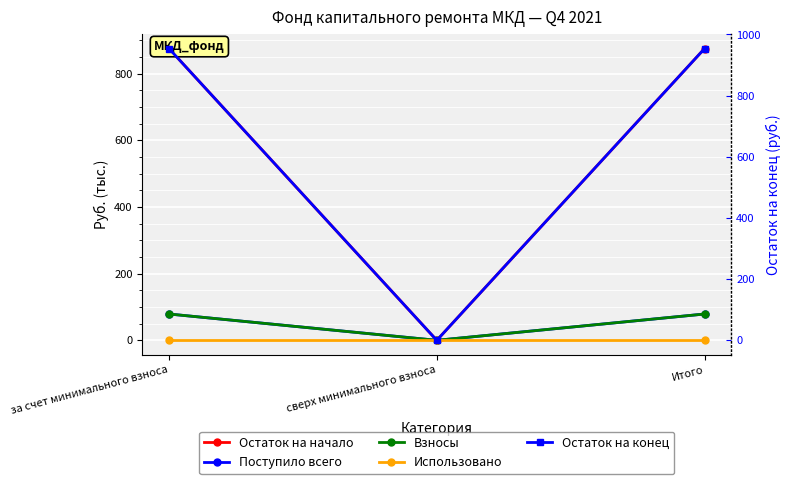

List the labels in order of Использовано value, smallest first.

за счет минимального взноса, сверх минимального взноса, Итого